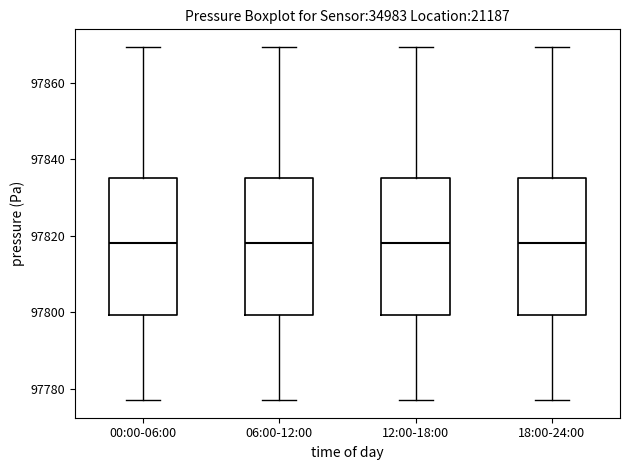

Reading left to right, transcribe this box plot: for each box, give where its median line is, the range the box spans, and where its two whiskers end, as read against the y-axis. The values are not printed on the chart, so give them approximately, as read against the axis.

00:00-06:00: median 97818, box 97800 to 97836, whiskers 97778 to 97870
06:00-12:00: median 97818, box 97800 to 97836, whiskers 97778 to 97870
12:00-18:00: median 97818, box 97800 to 97836, whiskers 97778 to 97870
18:00-24:00: median 97818, box 97800 to 97836, whiskers 97778 to 97870